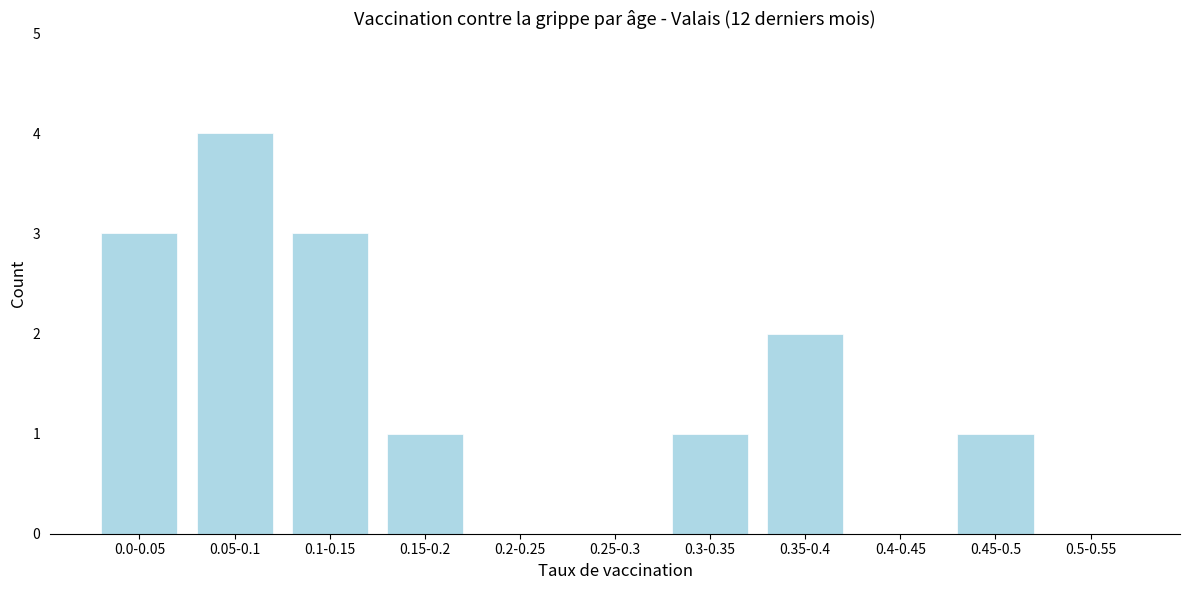

Reading right to left, extract all data points from this chart.

0.5-0.55=0	0.45-0.5=1	0.4-0.45=0	0.35-0.4=2	0.3-0.35=1	0.25-0.3=0	0.2-0.25=0	0.15-0.2=1	0.1-0.15=3	0.05-0.1=4	0.0-0.05=3